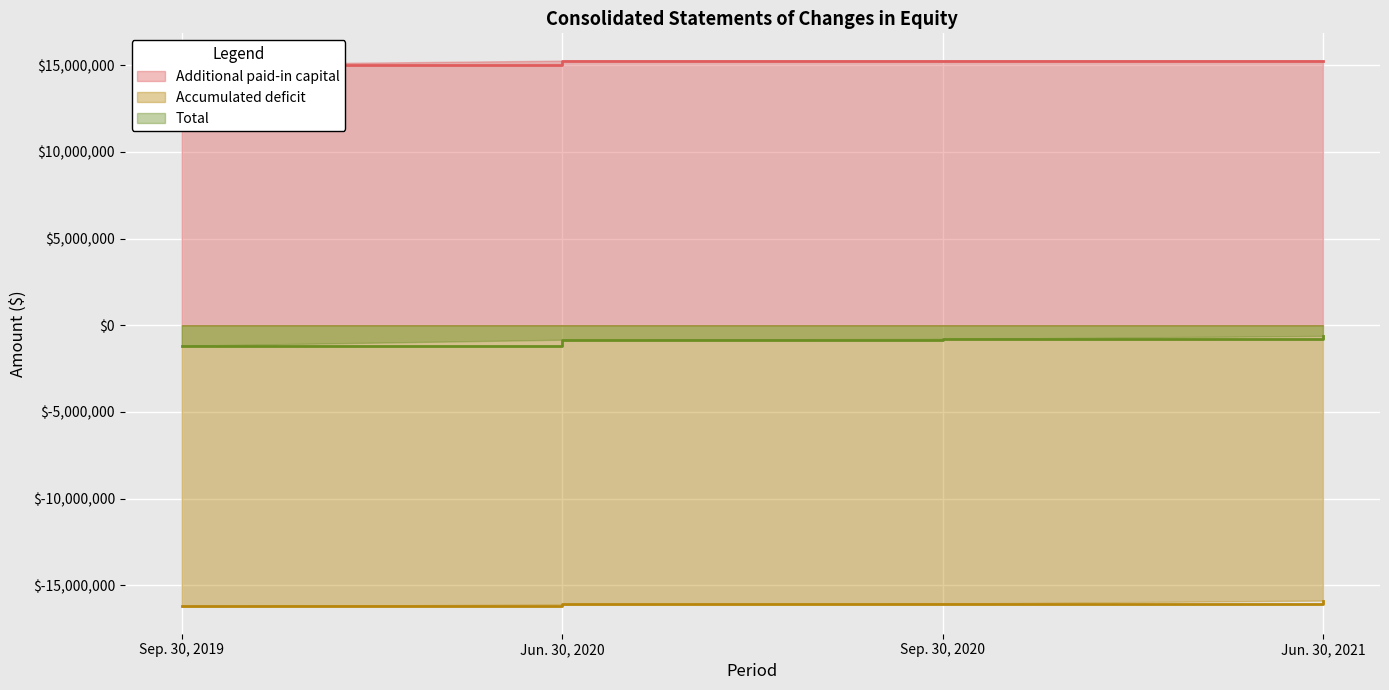

What is the value of the Additional paid-in capital point at the 2nd from the left?

15266718